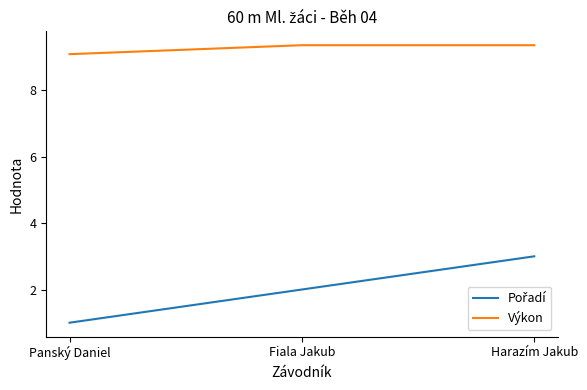

True or false: Výkon has a value of 9.1 at Panský Daniel.

True